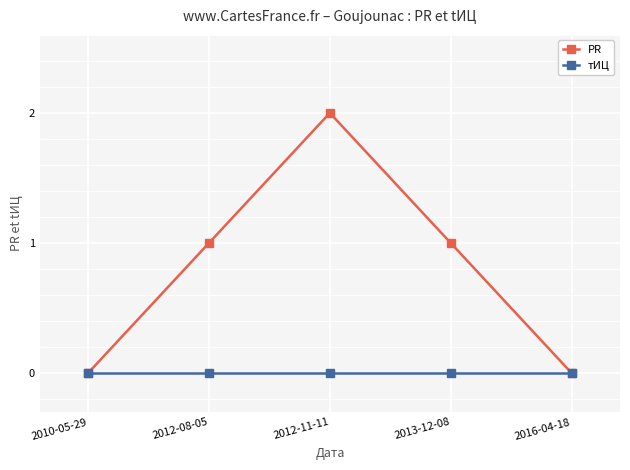

What is the value of the PR point at the 3rd from the left?

2